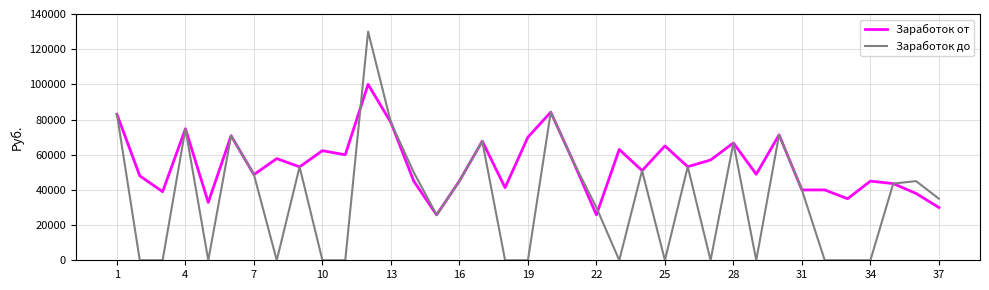

What is the lowest value of the Заработок от series?

25806